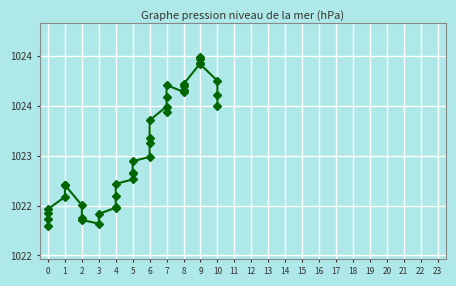

How many series are shown in this chart?

1